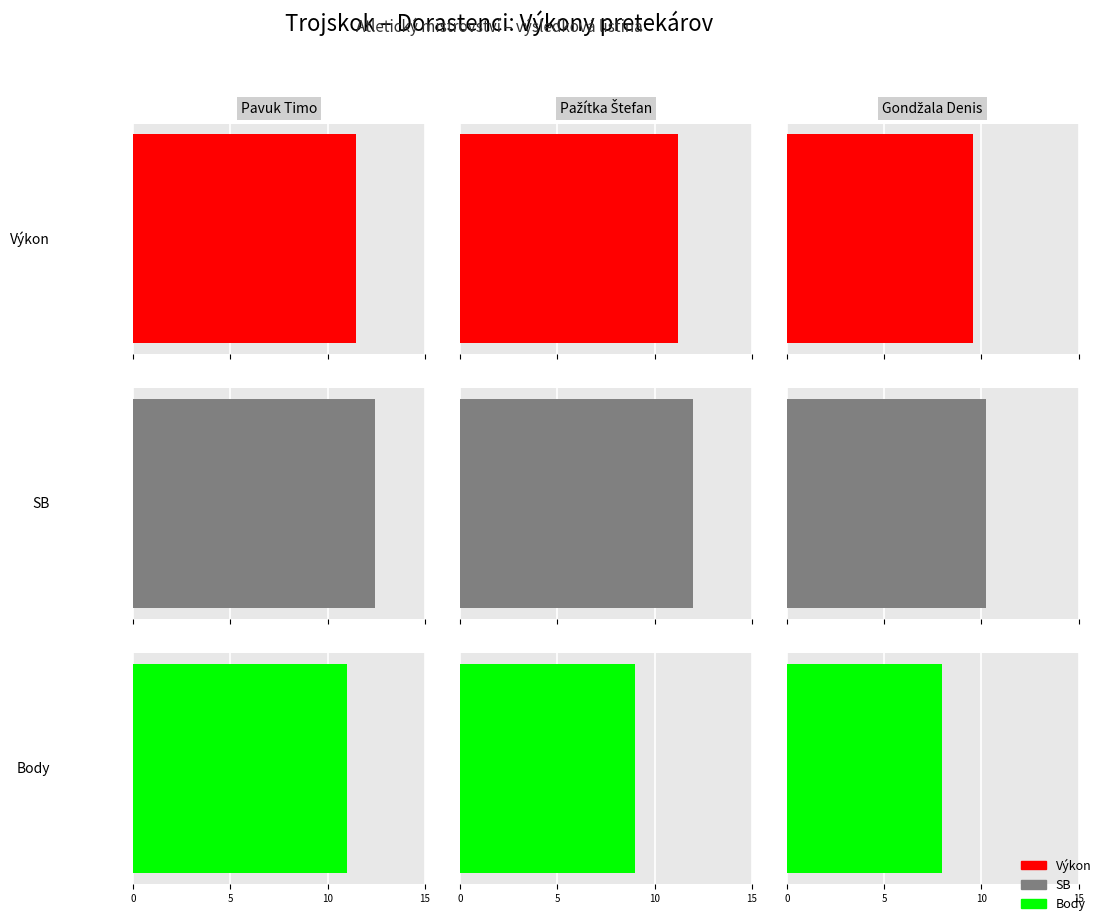

Does the chart contain stacked bars?

No